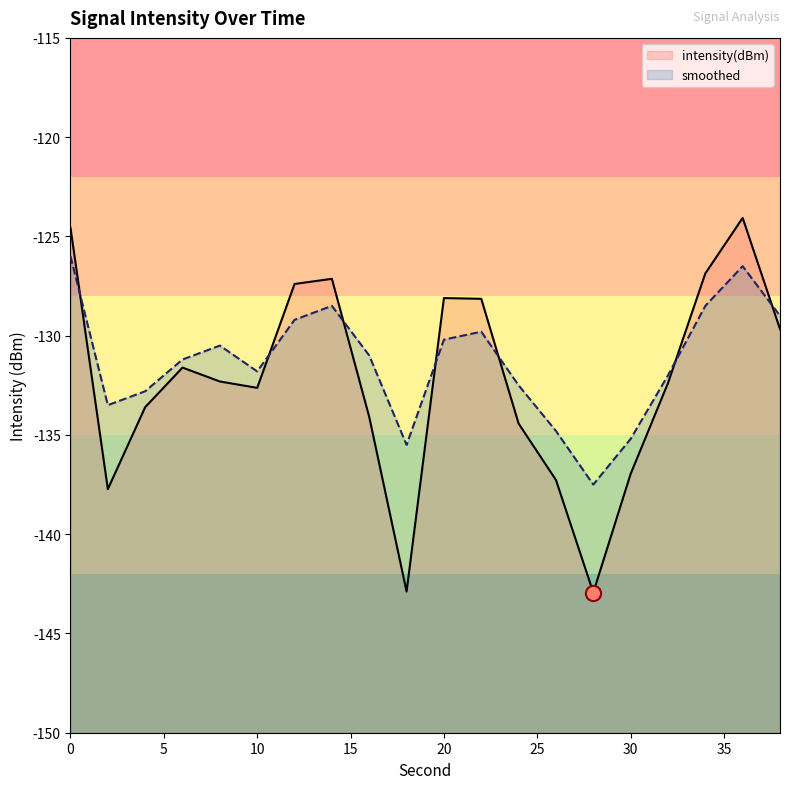

Is the value of smoothed at 20 greater than the value of intensity(dBm) at 34?

No